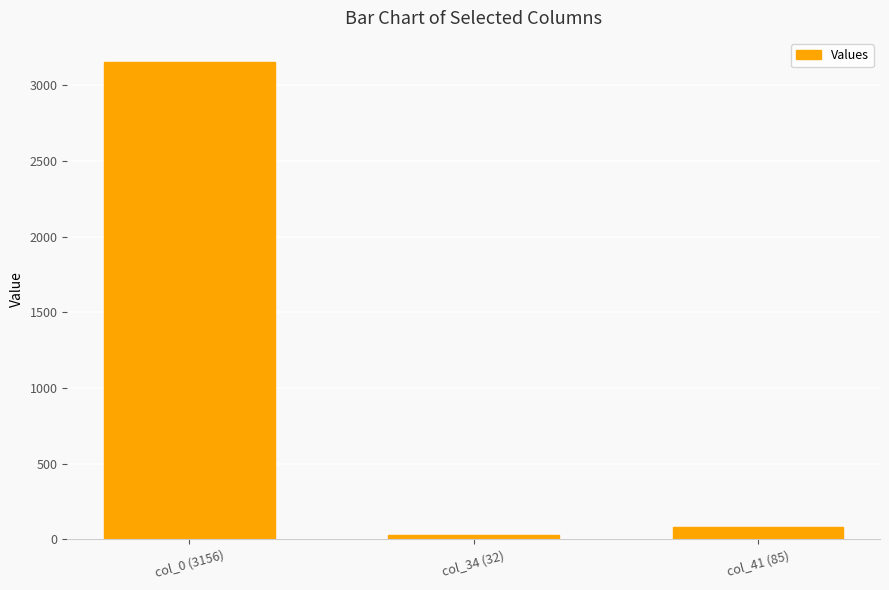

What position from the right is col_0 (3156)?

3